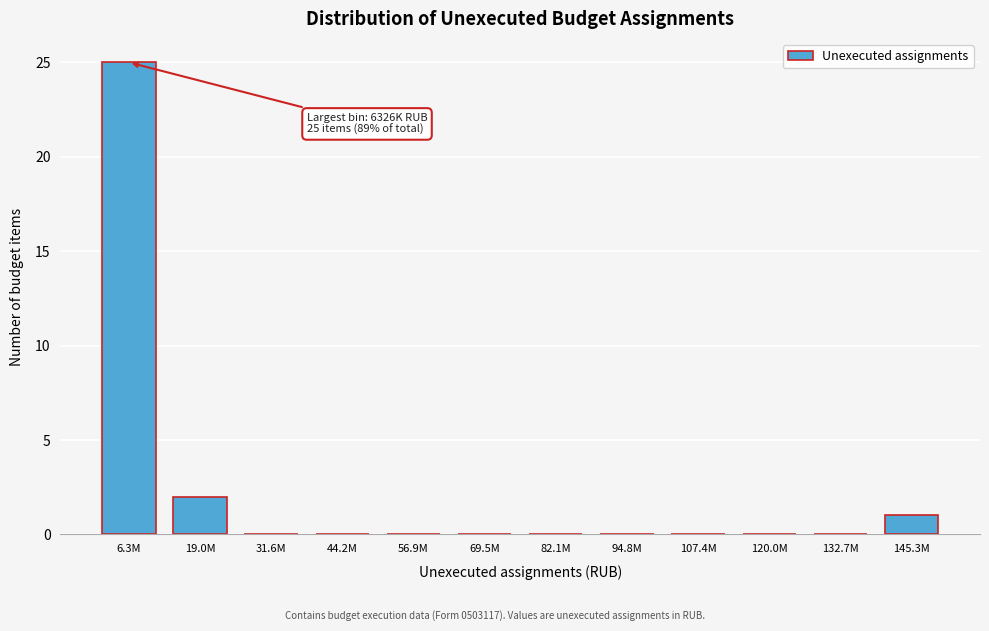

Reading left to right, list all the values displayed in this chart.

6.3M=25	19.0M=2	31.6M=0	44.2M=0	56.9M=0	69.5M=0	82.1M=0	94.8M=0	107.4M=0	120.0M=0	132.7M=0	145.3M=1